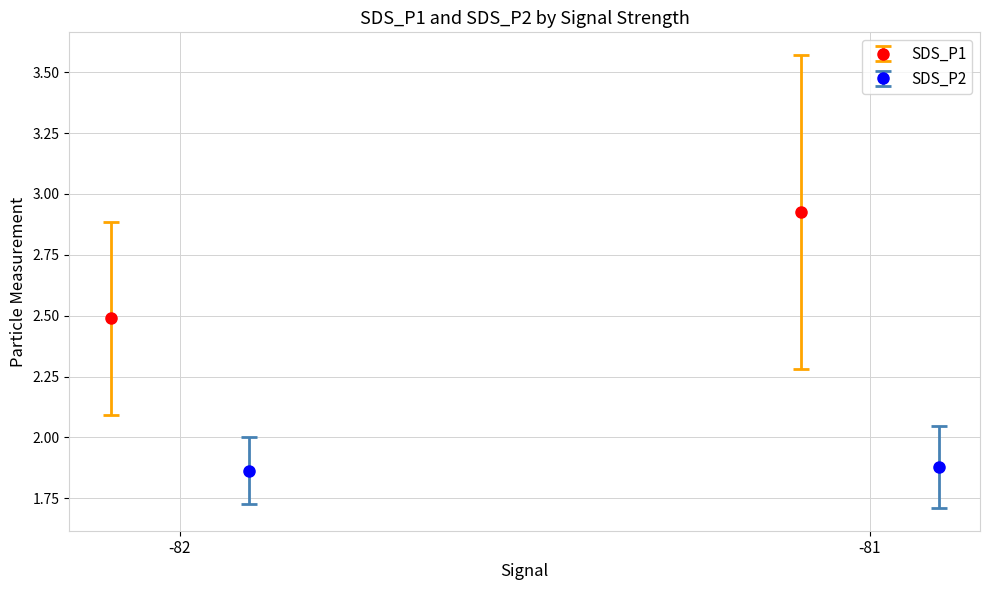

What is the value of the SDS_P1 bar at the 4th from the left?

2.5